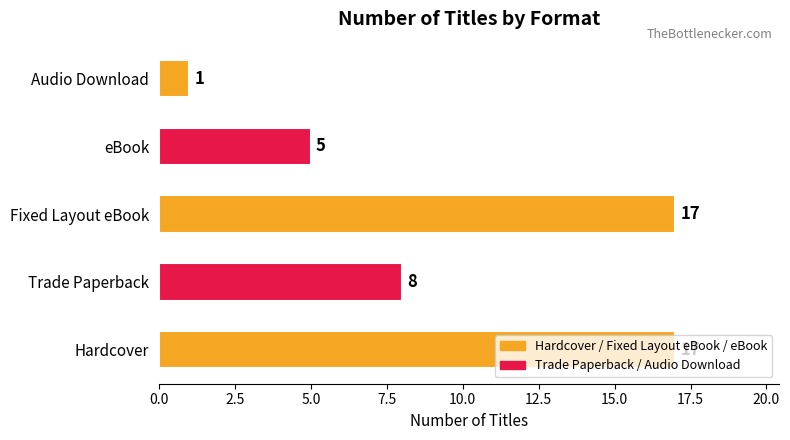

Which has a higher value, Trade Paperback or Fixed Layout eBook?

Fixed Layout eBook